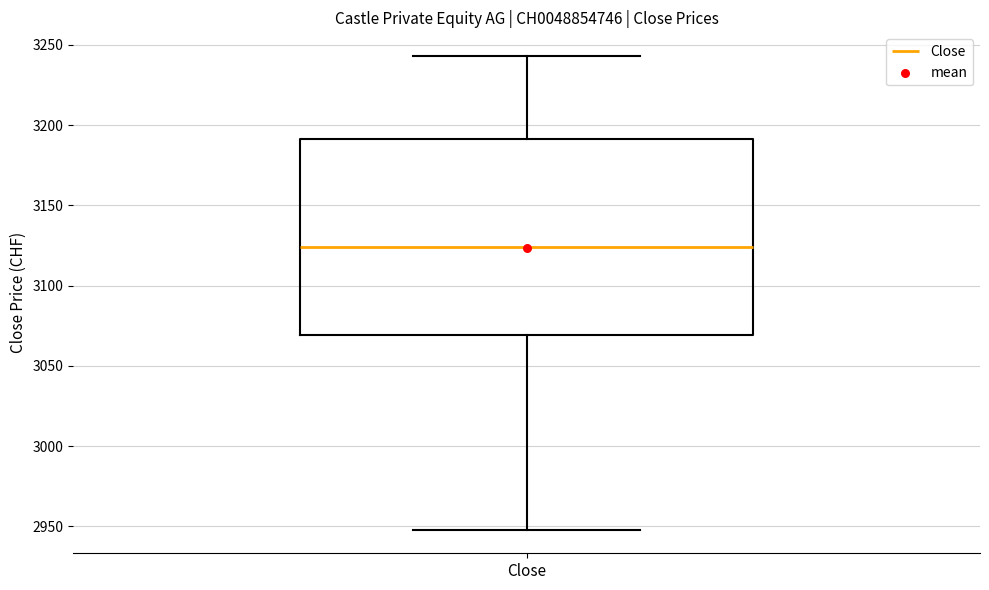

Where is the upper edge of the box for Close on the y-axis? The values are not printed on the chart, so give them approximately, as read against the axis.

3190